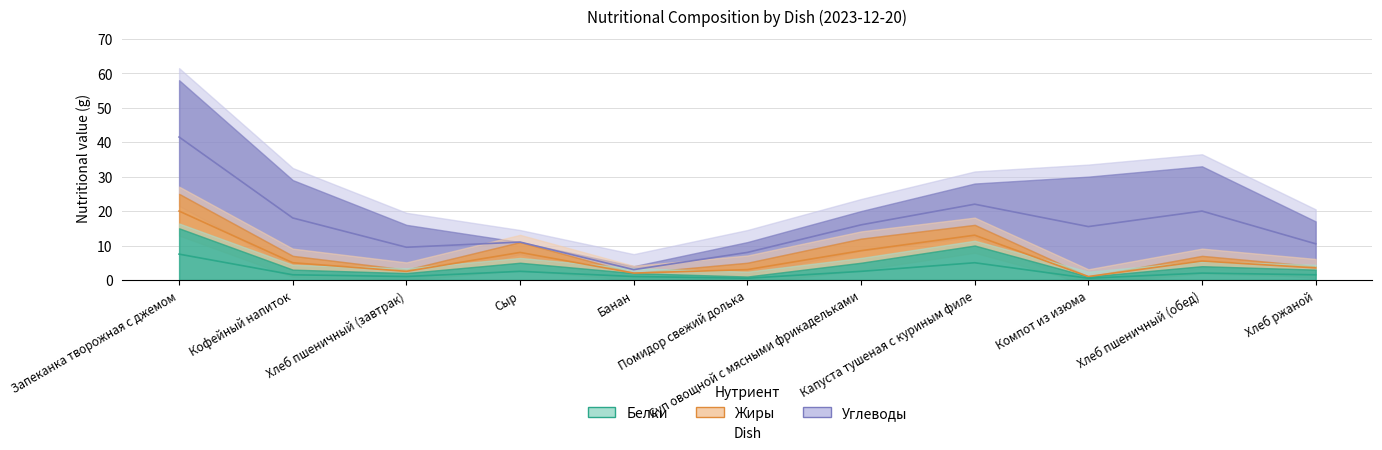

The value of Белки at Суп овощной с мясными фрикадельками is 3. True or false?

False